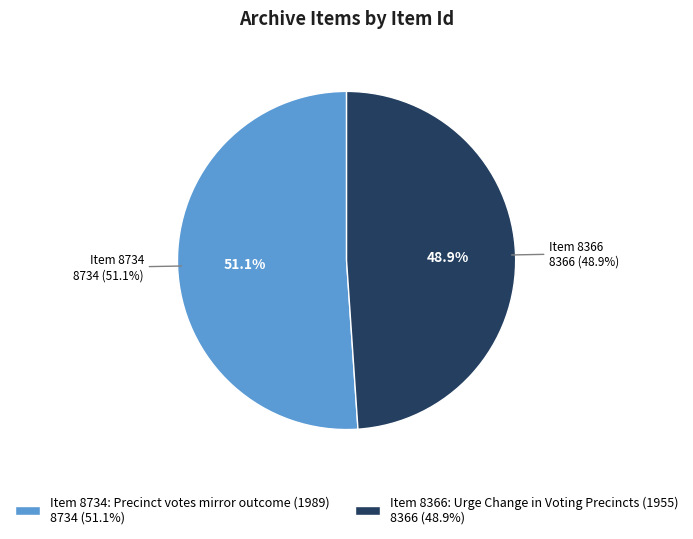

Do Item 8366: Urge Change in Voting Precincts (1955) and Item 8734: Precinct votes mirror outcome (1989) together represent more than half of the pie?

Yes